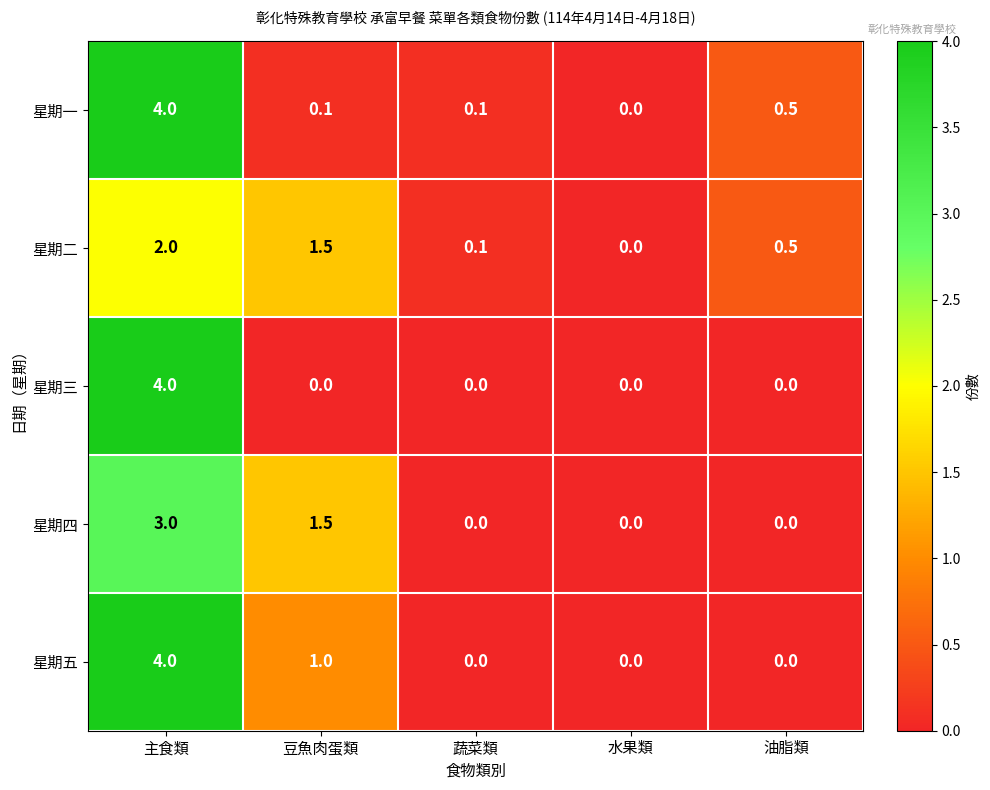

What is the sum of the 星期四 values at 主食類 and 豆魚肉蛋類?

4.5